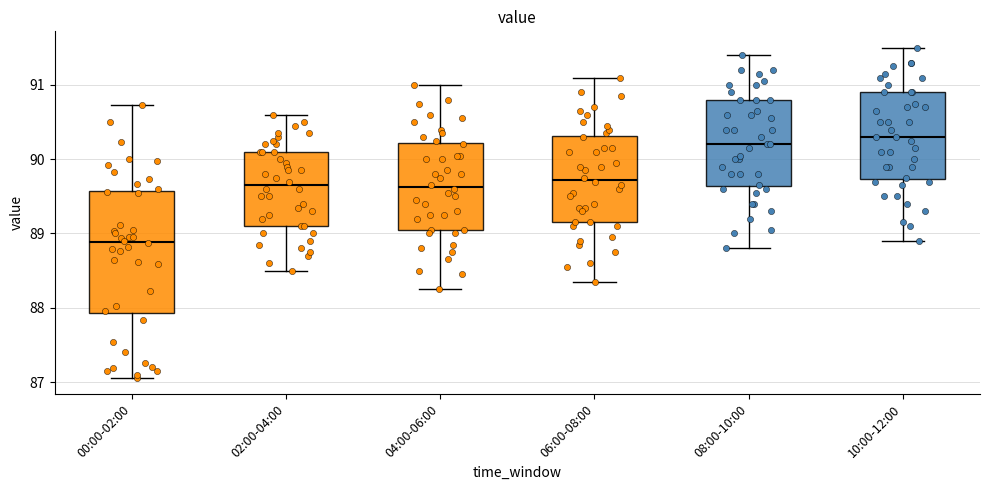

Reading left to right, transcribe this box plot: for each box, give where its median line is, the range the box spans, and where its two whiskers end, as read against the y-axis. The values are not printed on the chart, so give them approximately, as read against the axis.

00:00-02:00: median 88.9, box 87.9 to 89.6, whiskers 87.1 to 90.7
02:00-04:00: median 89.7, box 89.1 to 90.1, whiskers 88.5 to 90.6
04:00-06:00: median 89.6, box 89.1 to 90.2, whiskers 88.3 to 91.0
06:00-08:00: median 89.7, box 89.2 to 90.3, whiskers 88.4 to 91.1
08:00-10:00: median 90.2, box 89.6 to 90.8, whiskers 88.8 to 91.4
10:00-12:00: median 90.3, box 89.7 to 90.9, whiskers 88.9 to 91.5